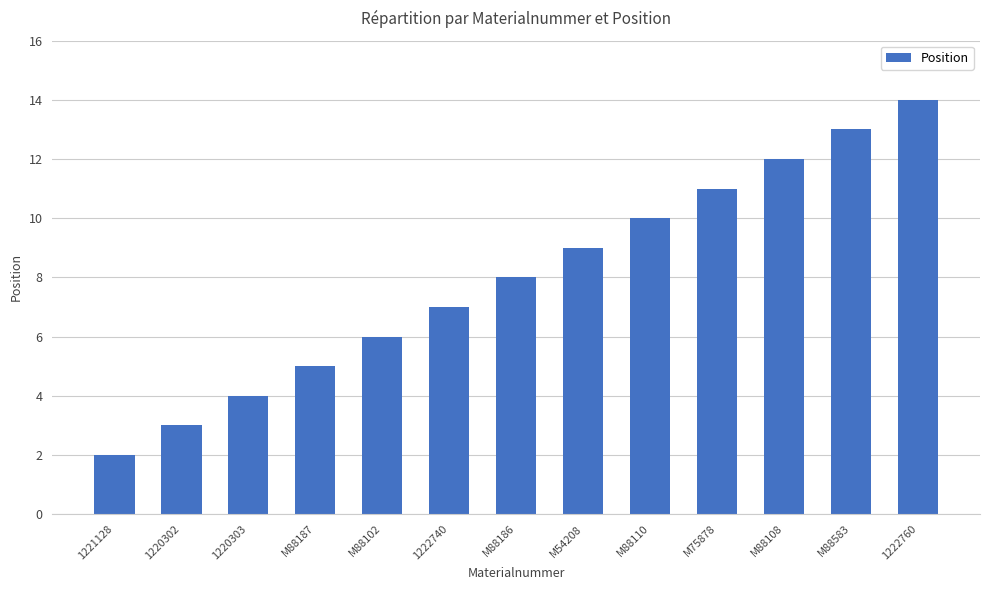

The chart shows a value of 7 at 1222740. True or false?

True